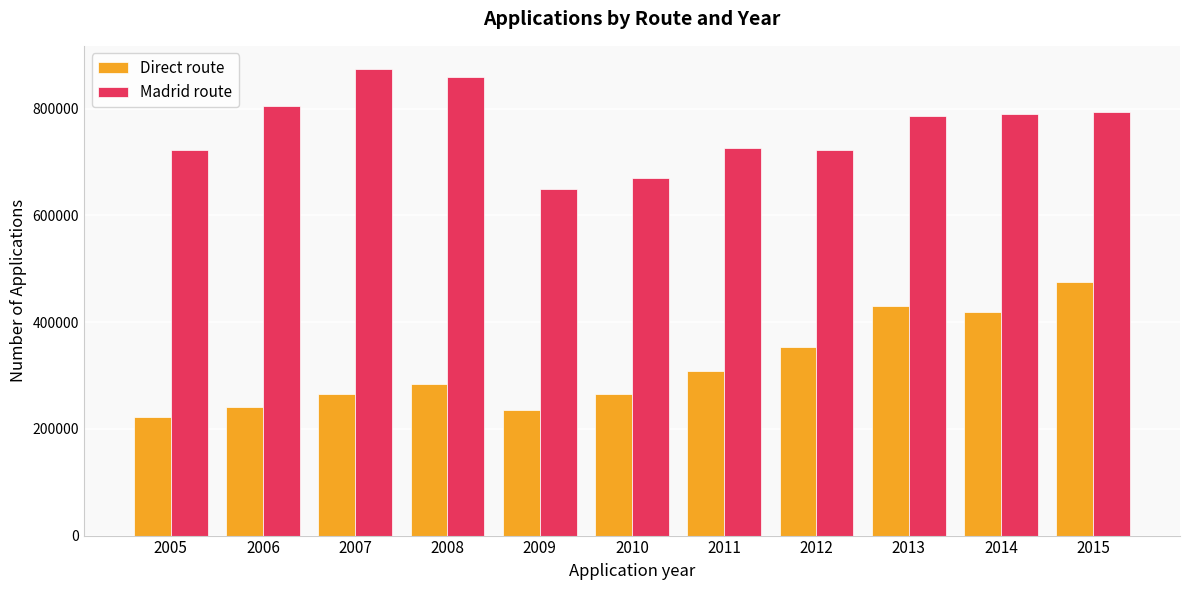

How many distinct data groups are displayed?

2